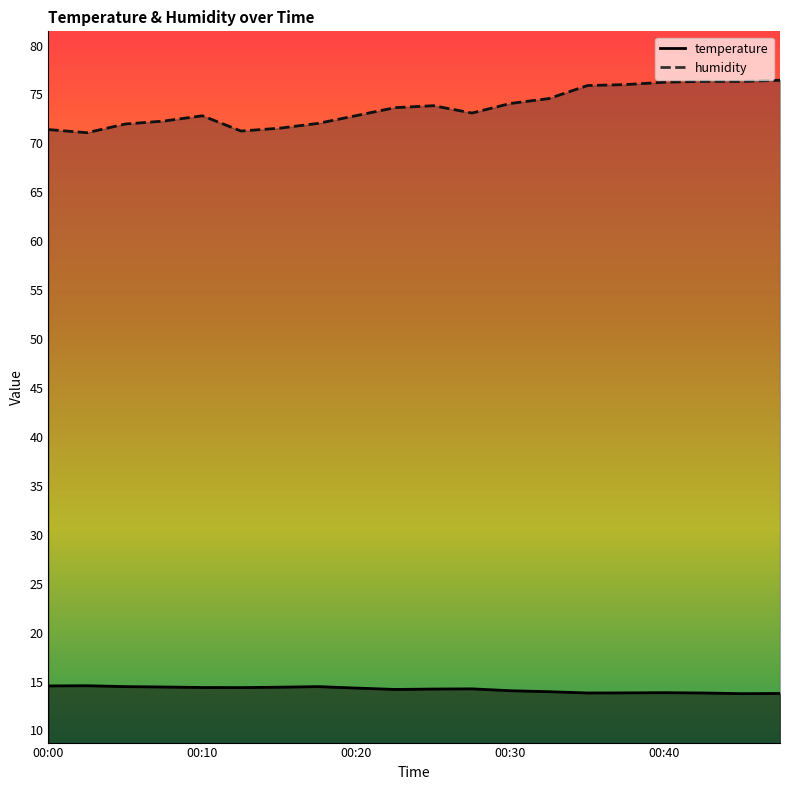

The value of humidity at 00:30 is 74.1. True or false?

True